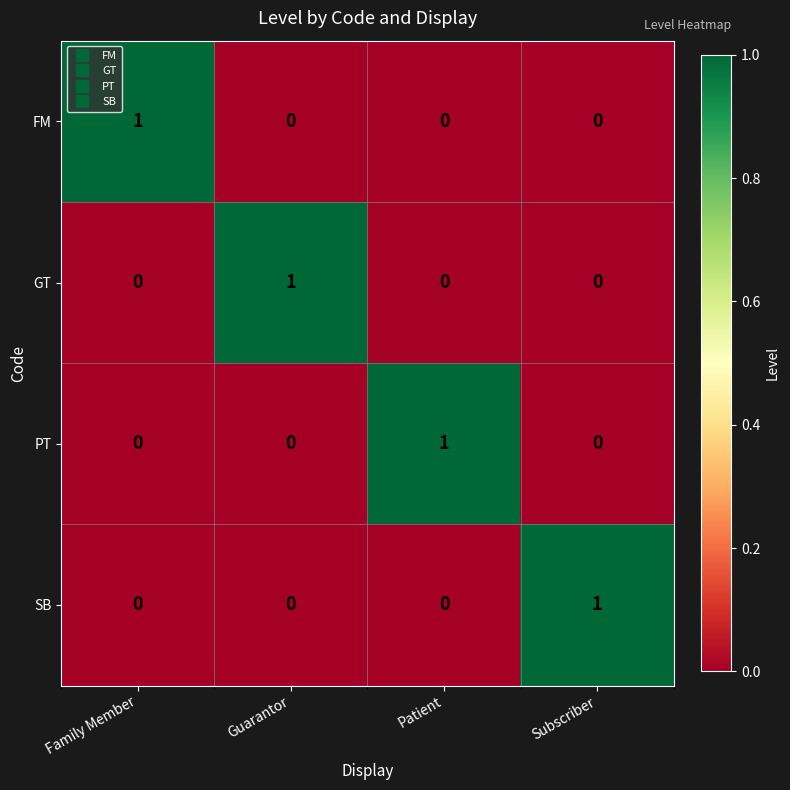

Reading right to left, what are all the values shown in this chart?

FM: Subscriber=0	Patient=0	Guarantor=0	Family Member=1
GT: Subscriber=0	Patient=0	Guarantor=1	Family Member=0
PT: Subscriber=0	Patient=1	Guarantor=0	Family Member=0
SB: Subscriber=1	Patient=0	Guarantor=0	Family Member=0